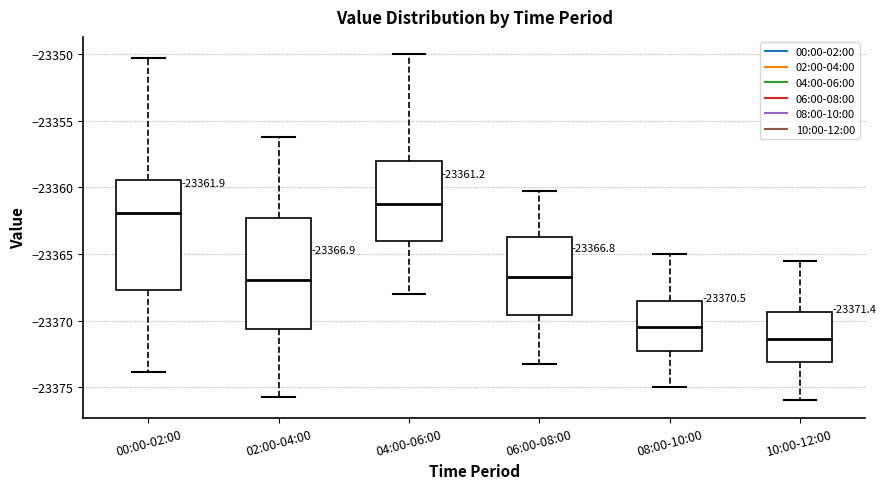

Which box has the highest median line?

04:00-06:00